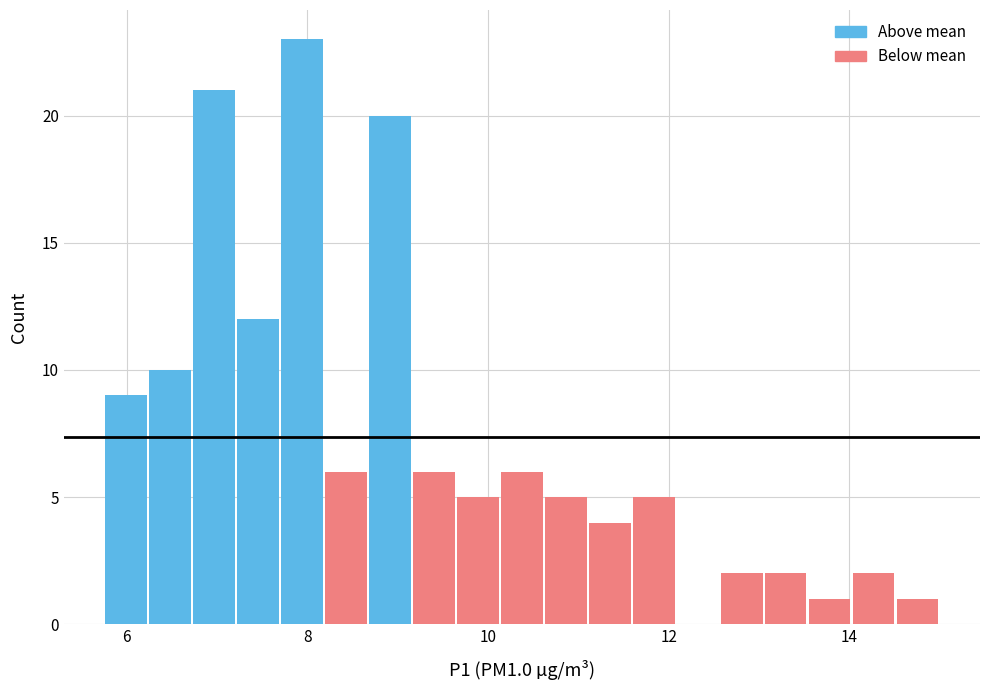

Around what value on the x-axis is the tallest bar? Give the approximate position of its centre, as read against the axis.

8.0